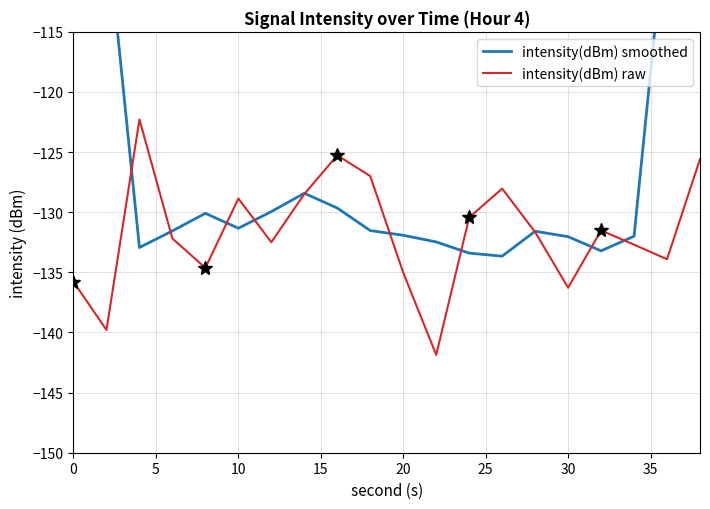

The value of intensity(dBm) raw at 0 is -200.0. True or false?

False